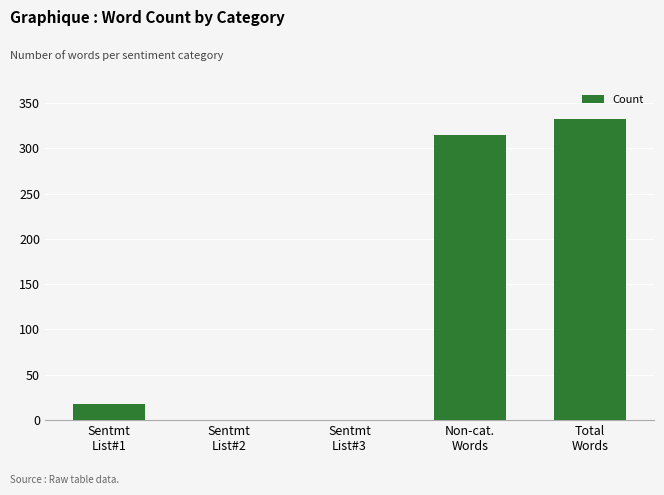

What is the sum of all values?

666